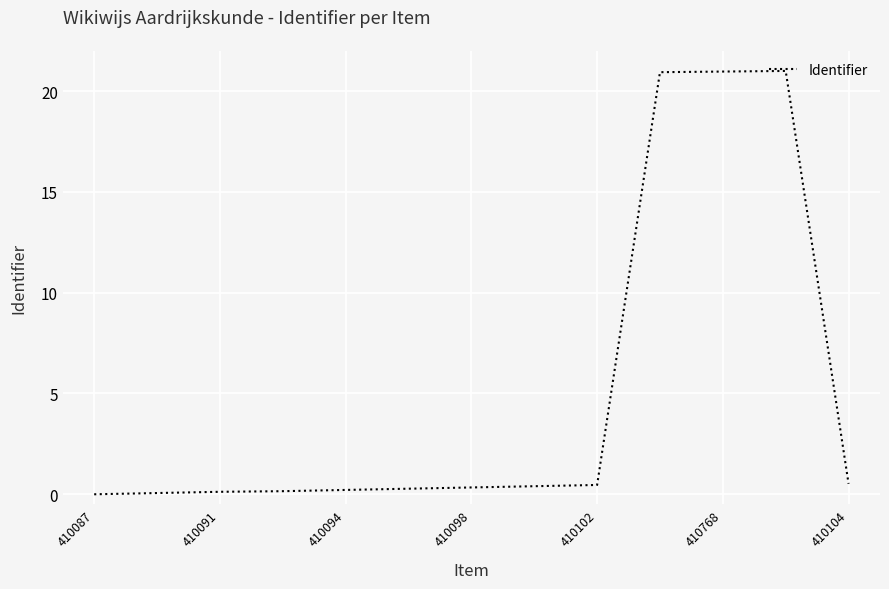

How many distinct data groups are displayed?

1